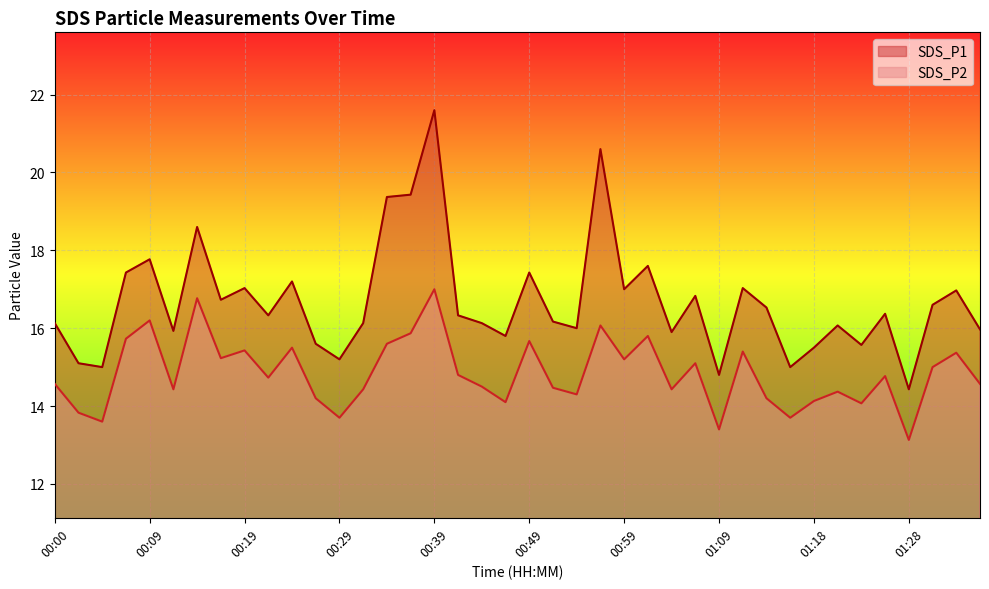

The value of SDS_P1 at 01:33 is 17.0. True or false?

True